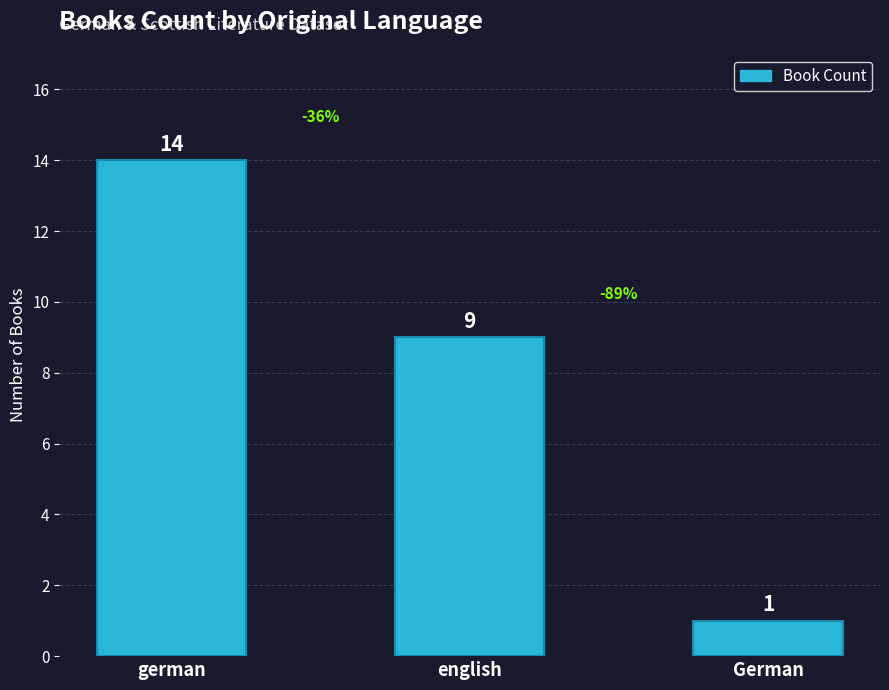

At which label is the value closest to 7?

english